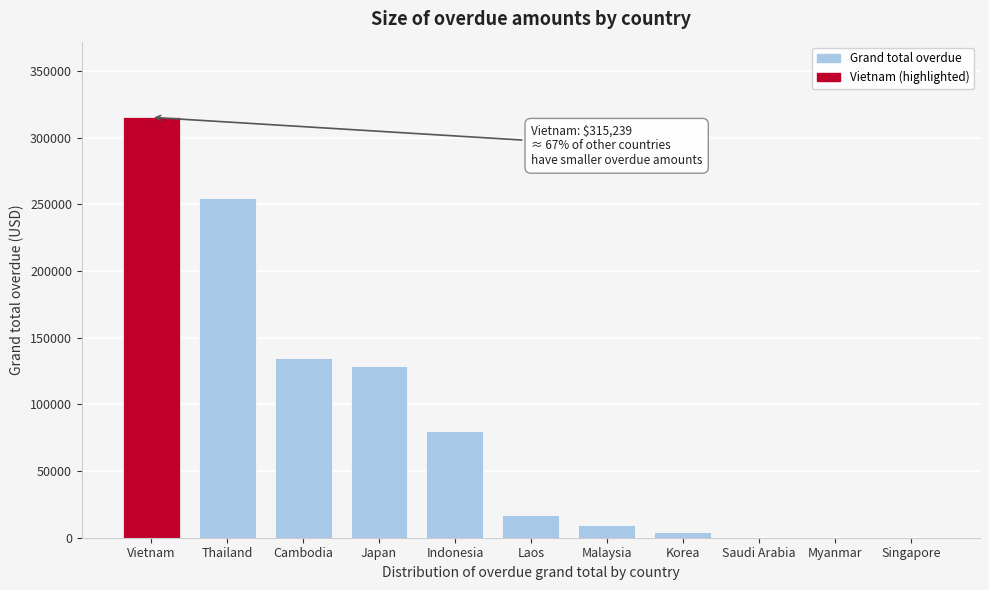

The value at Vietnam is 315238.7. True or false?

True